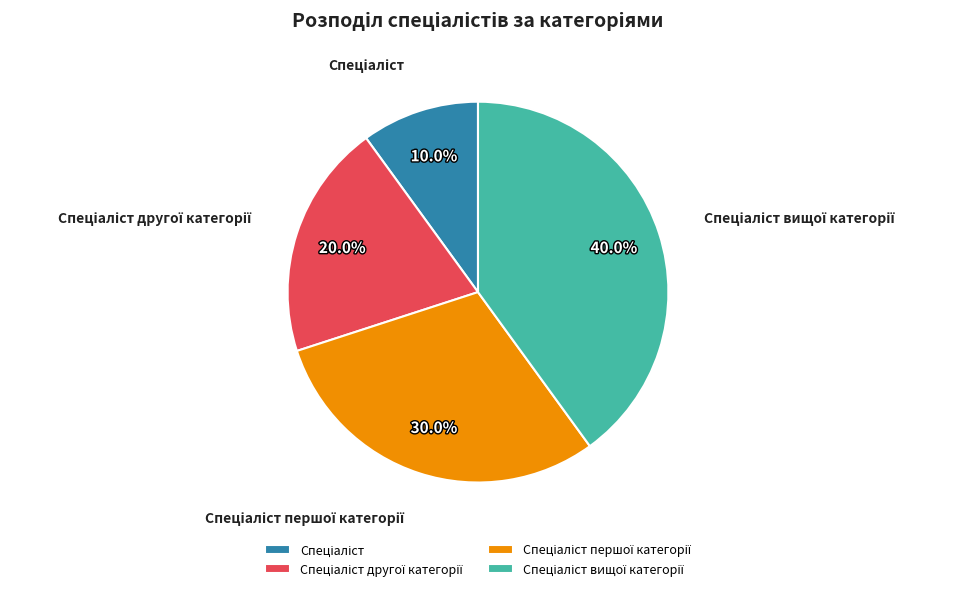

Does any single category account for the majority?

No